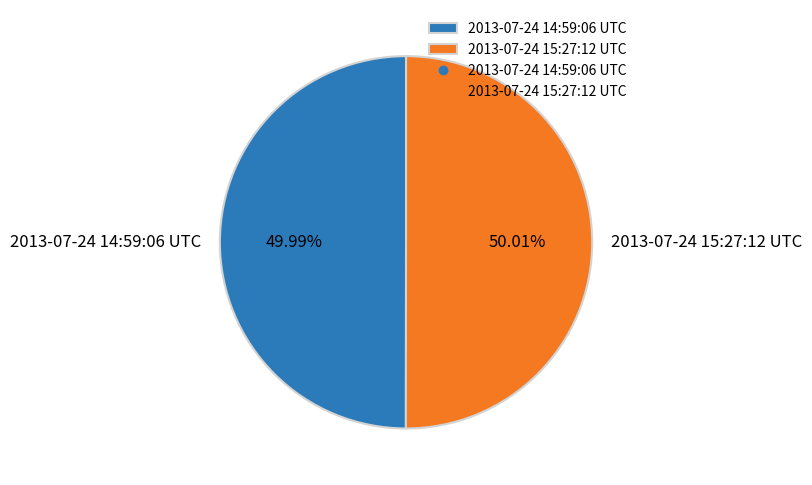

True or false: 2013-07-24 14:59:06 UTC accounts for 40% of the total.

False